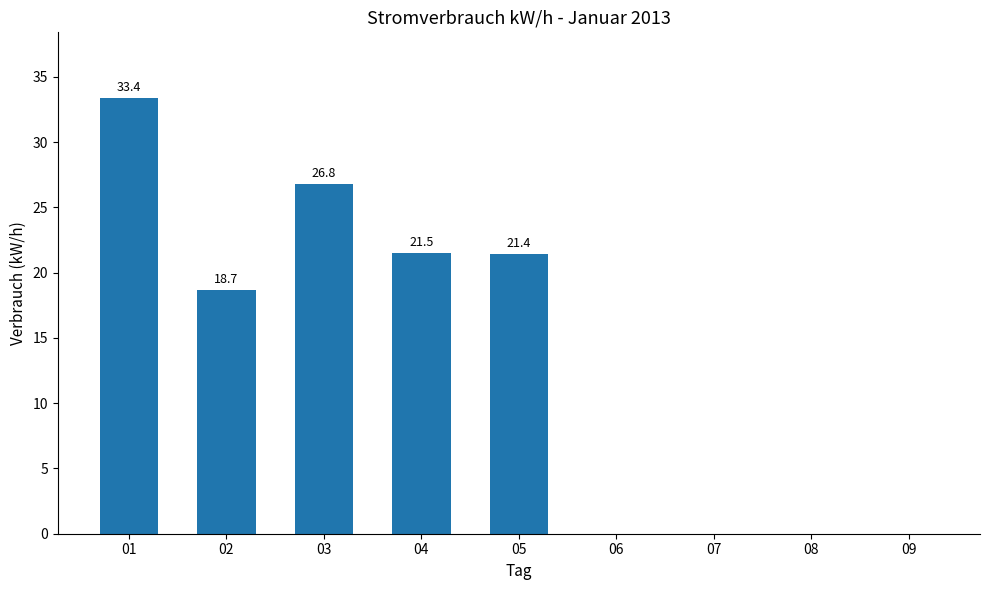

Which has a higher value, 09 or 04?

04